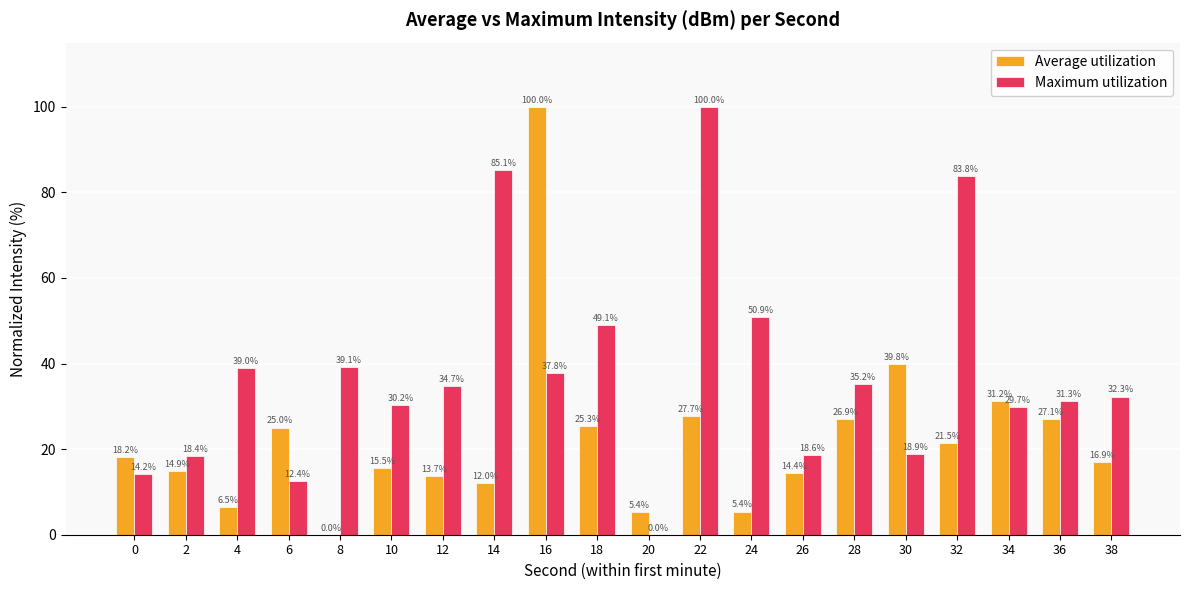

Are the bars horizontal?

No